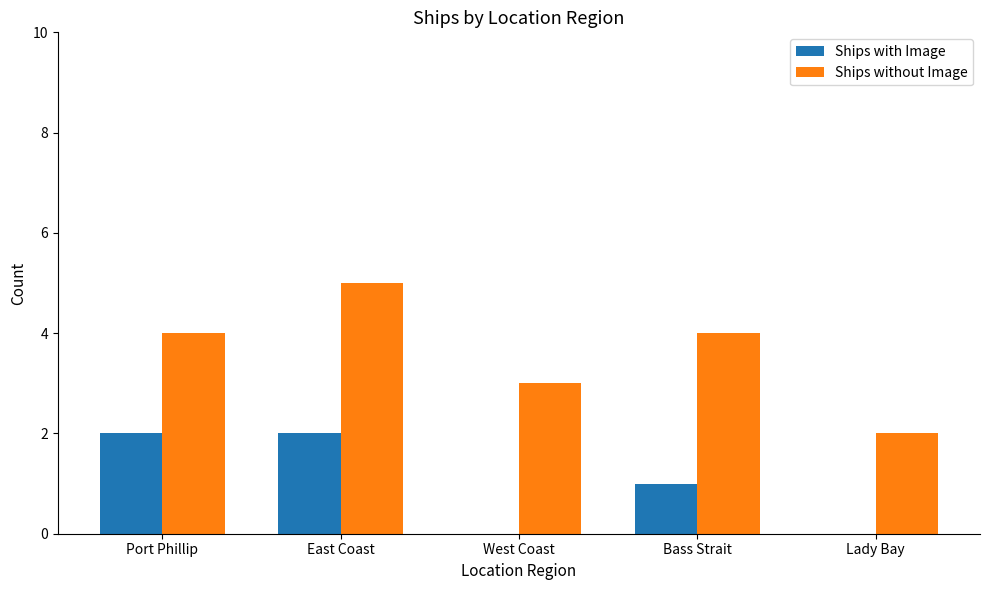

Count the Ships without Image values in the range 3 to 4.

3